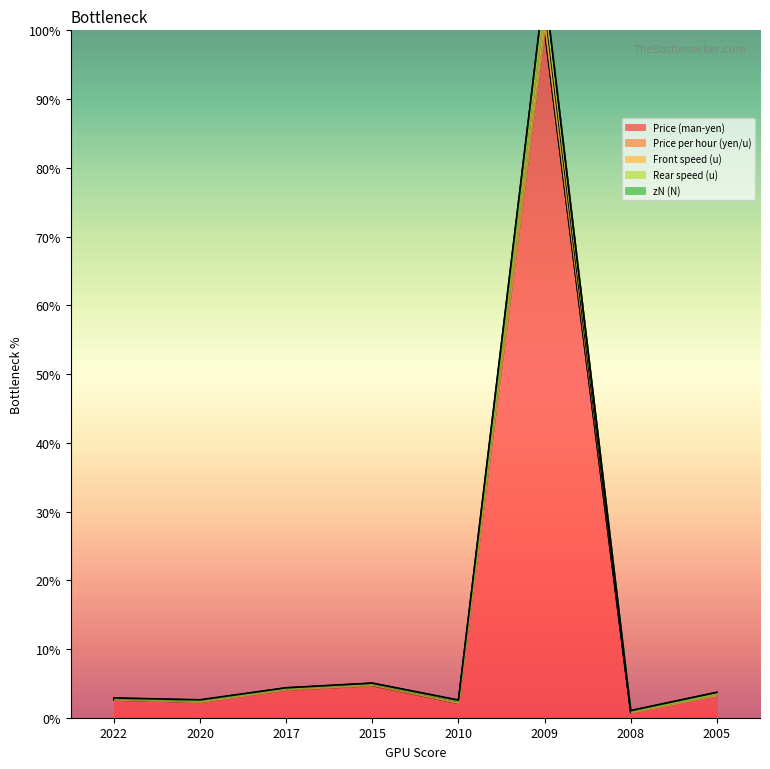

The Price (man-yen) series shows 1.2 at 2015. True or false?

False